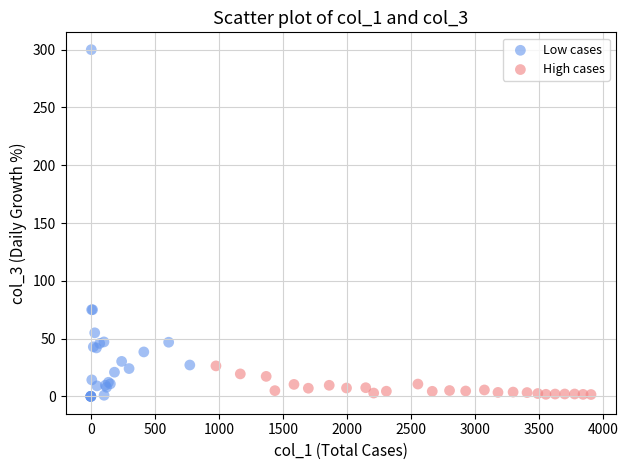

Which series has the largest Y range (max minus min)?

Low cases